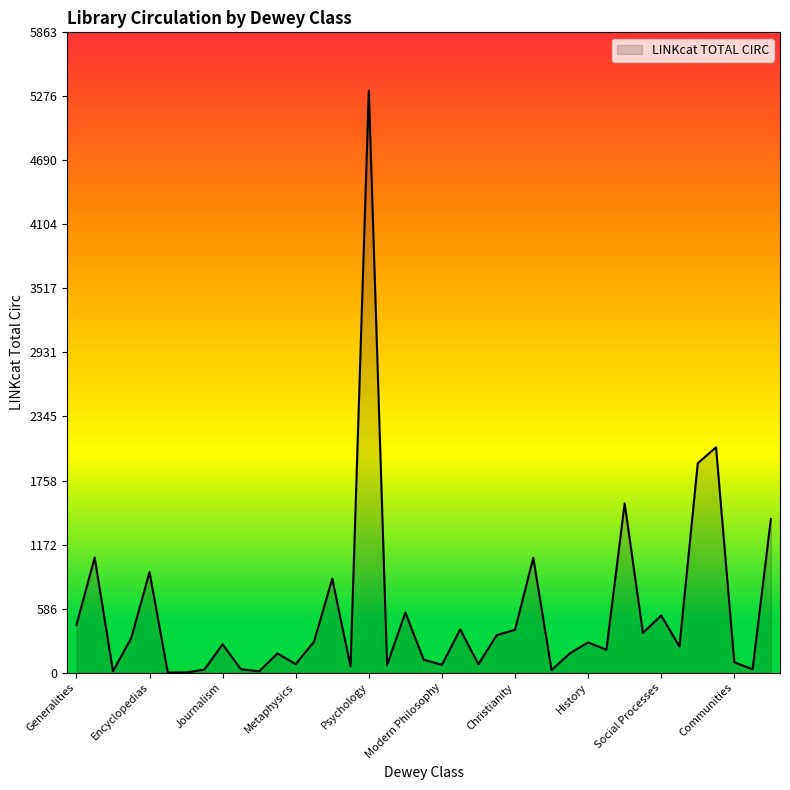

What is the maximum value shown in the chart?

5330